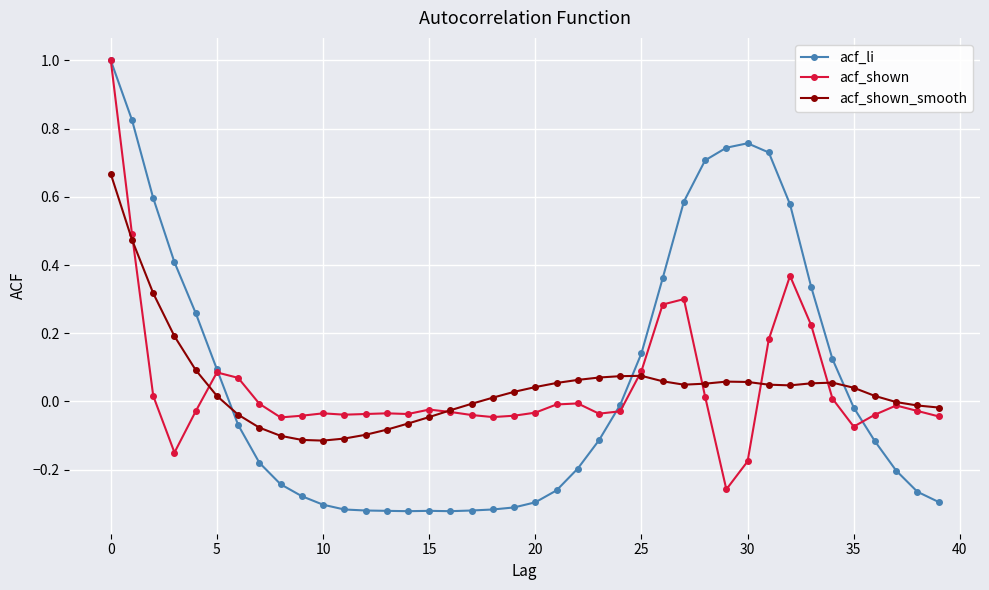

True or false: acf_shown has more than 1 interior local peaks.

True